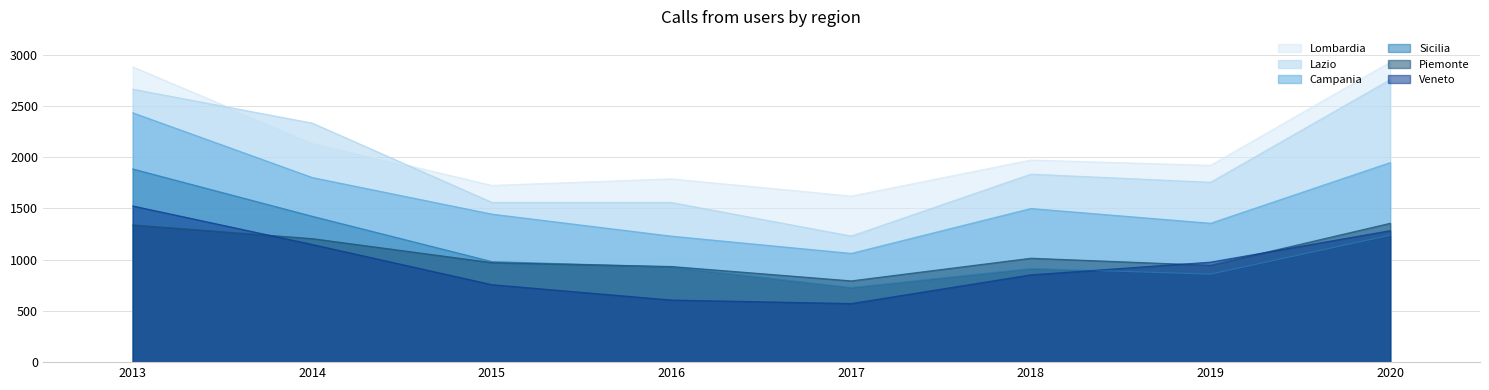

How many lines are shown in the chart?

6